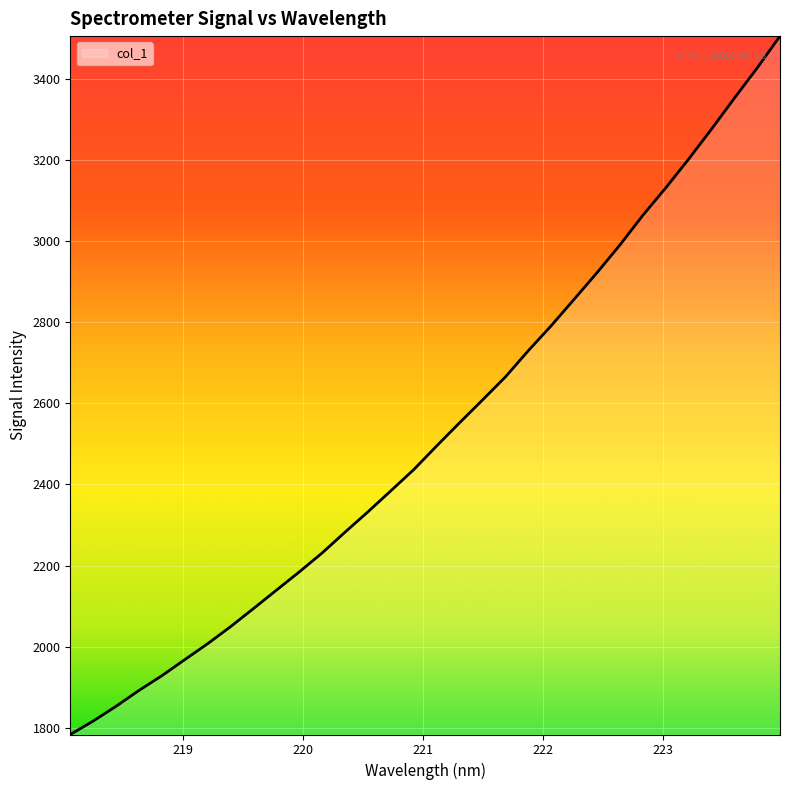

How many series are shown in this chart?

1